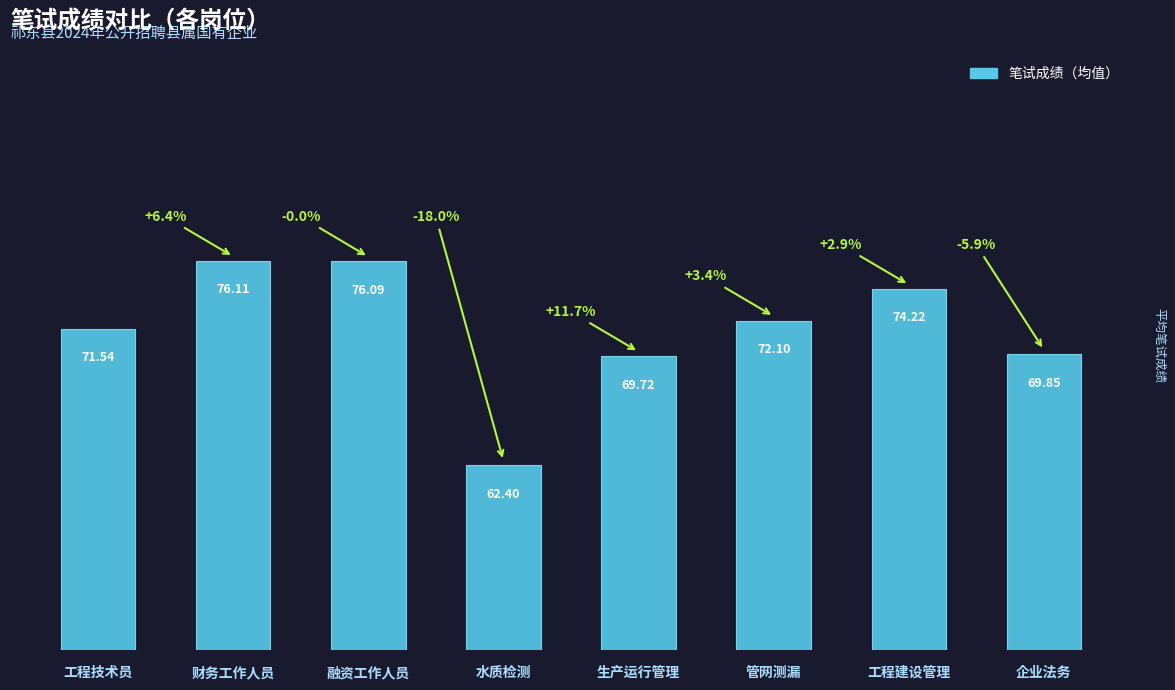

What is the sum of all values?

572.0